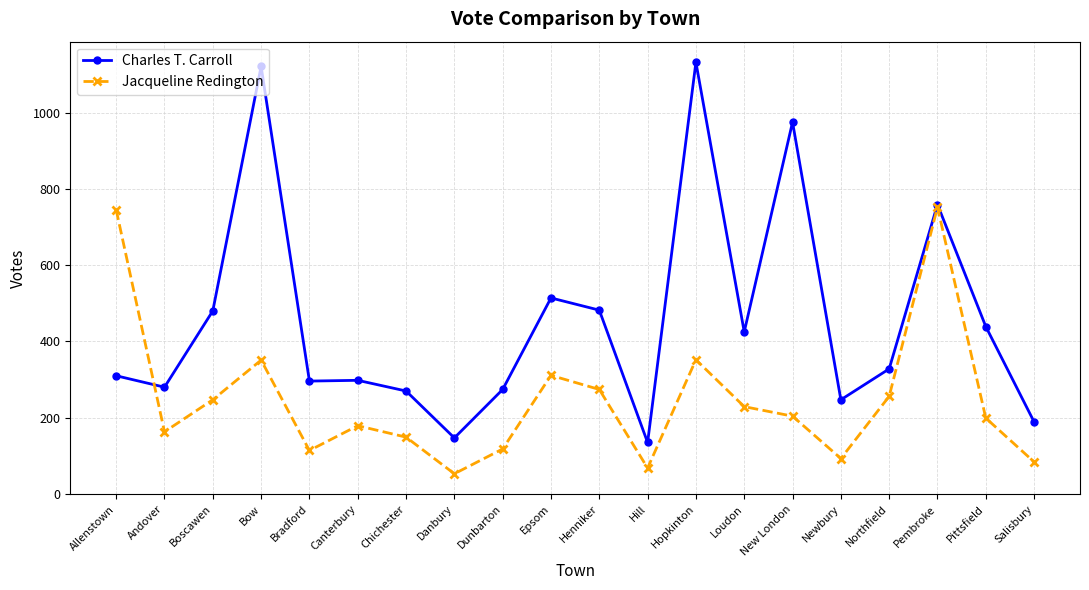

What is the sum of the Charles T. Carroll values at Danbury and Hopkinton?

1279